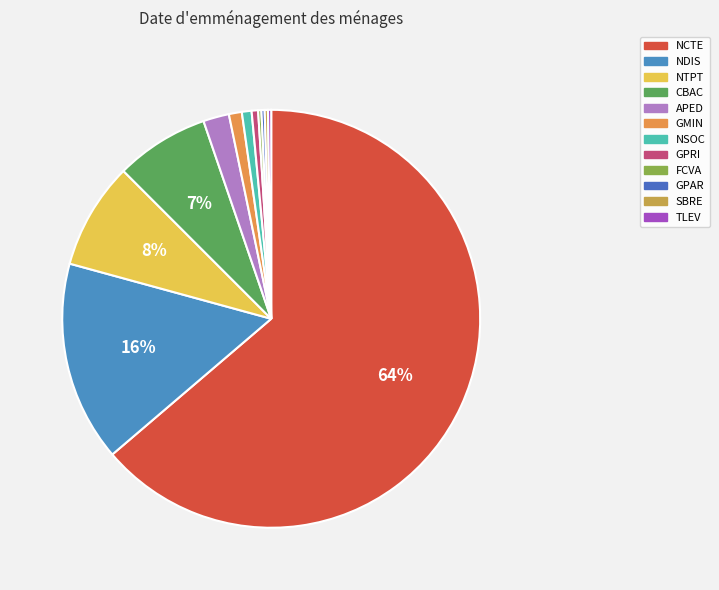

Is there any slice that represents more than half of the pie?

Yes